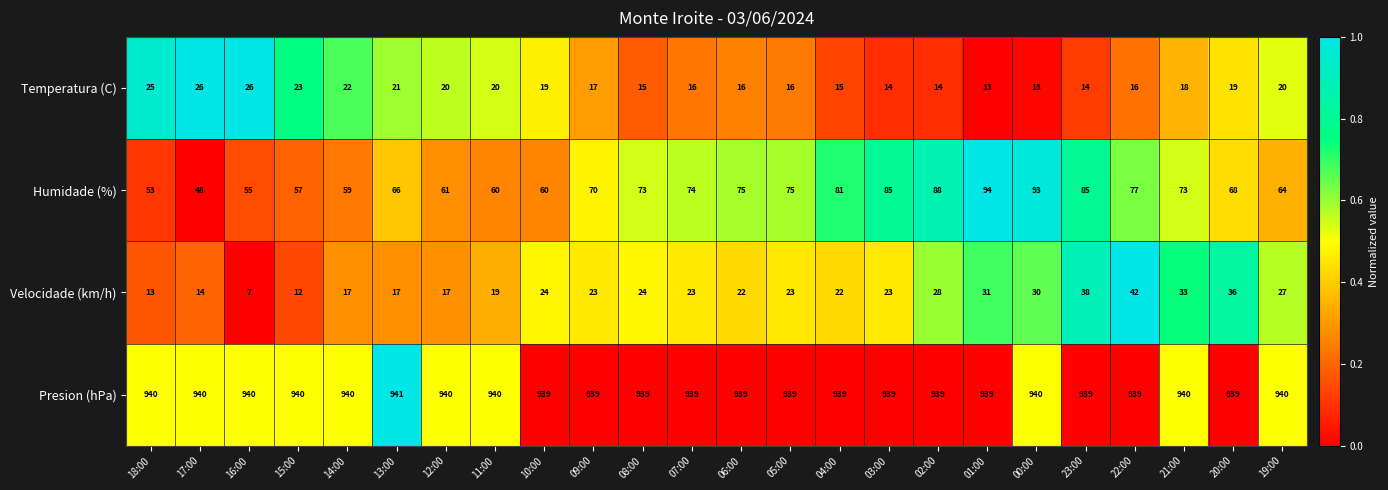

How many data points in Presion (hPa) are above 939?

11